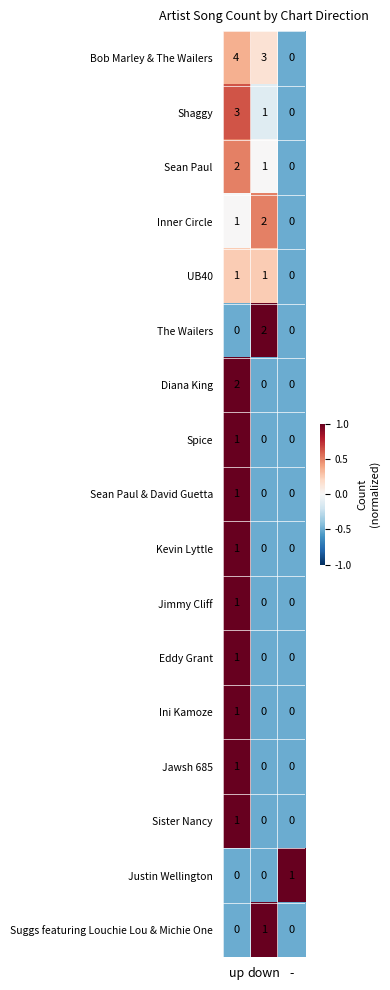

List the labels in order of Sean Paul value, largest first.

up, down, -